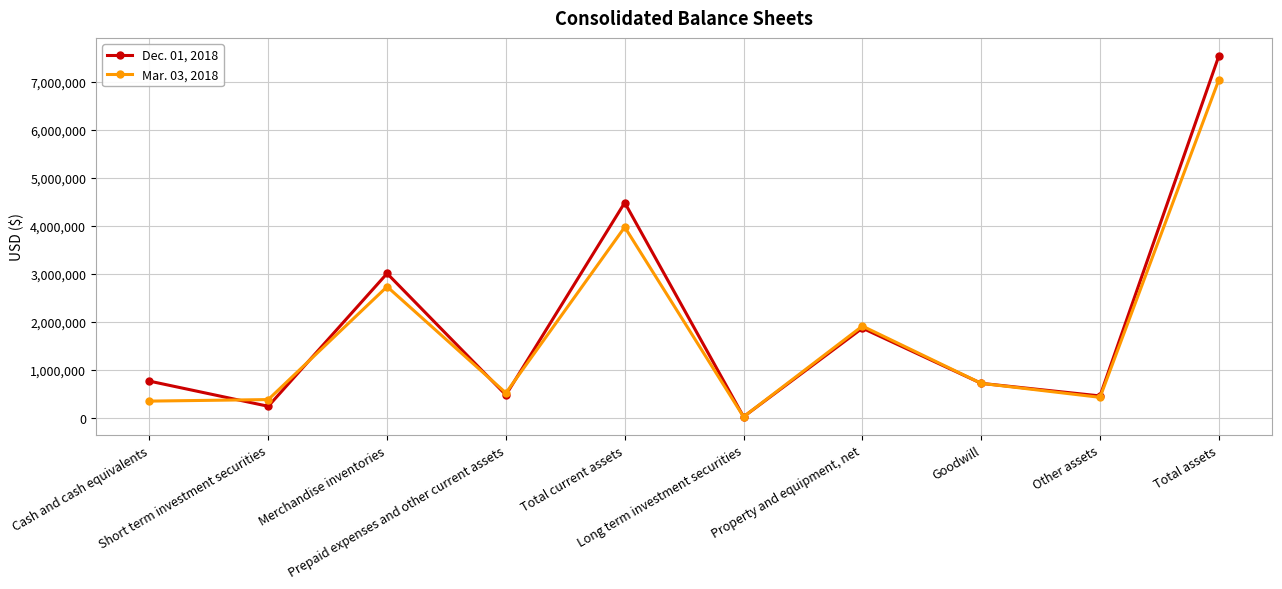

What is the smallest value displayed?

19517